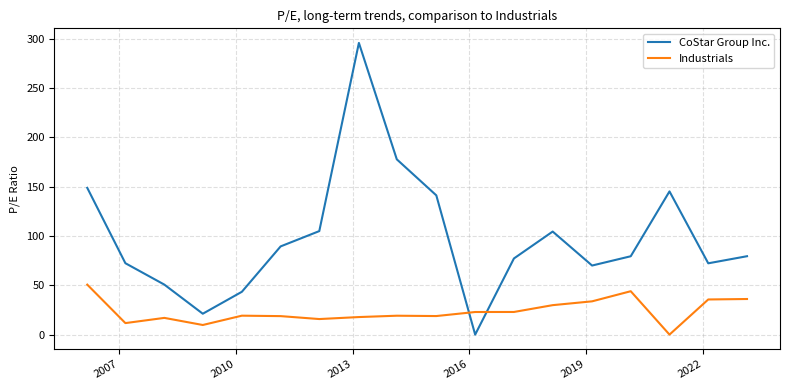

At how many categories does at least one series exceed 154?

2